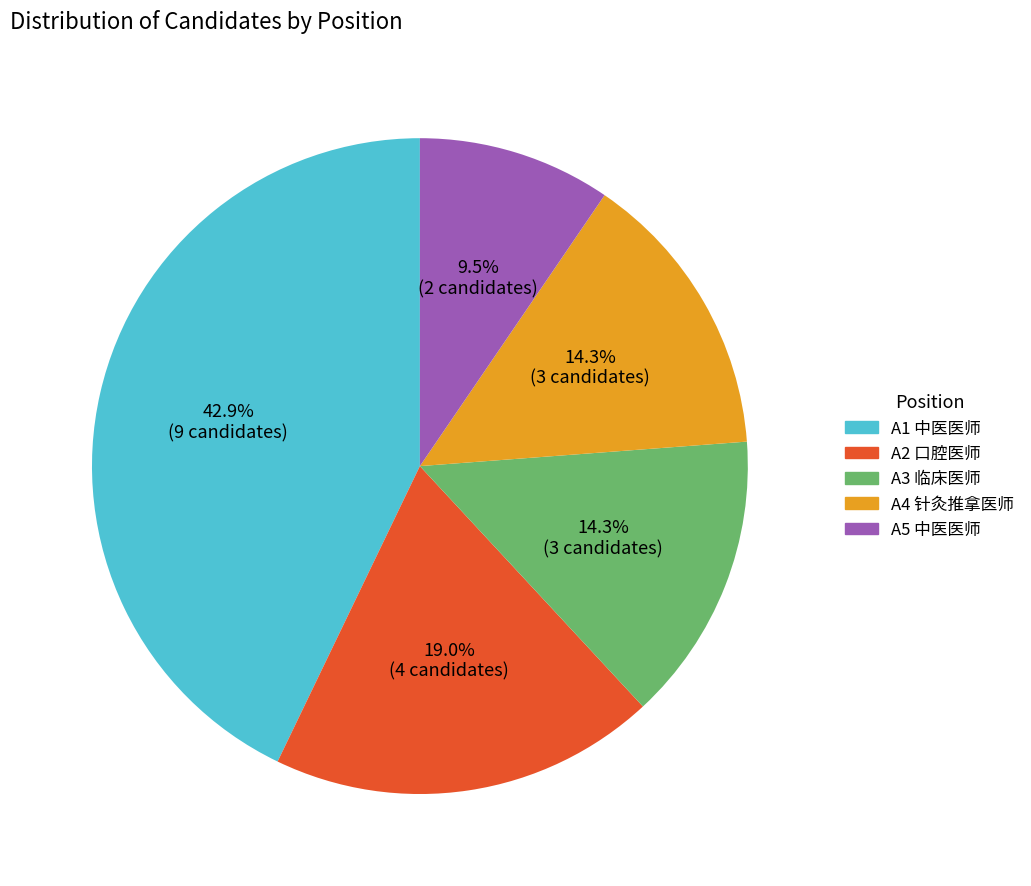

Does any single category account for the majority?

No